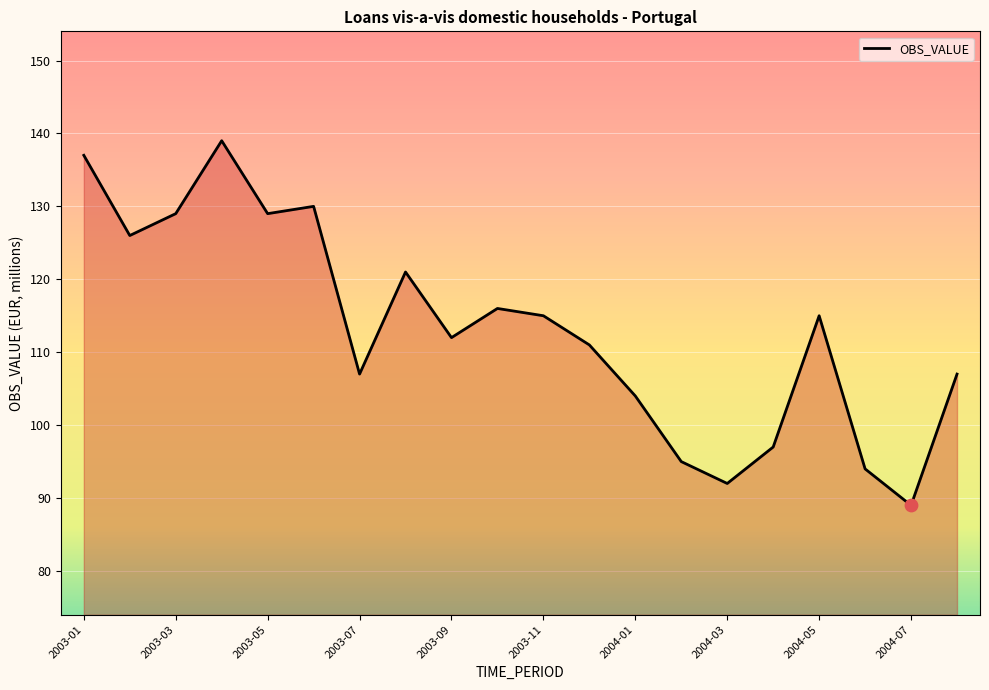

What is the greatest value displayed?

139